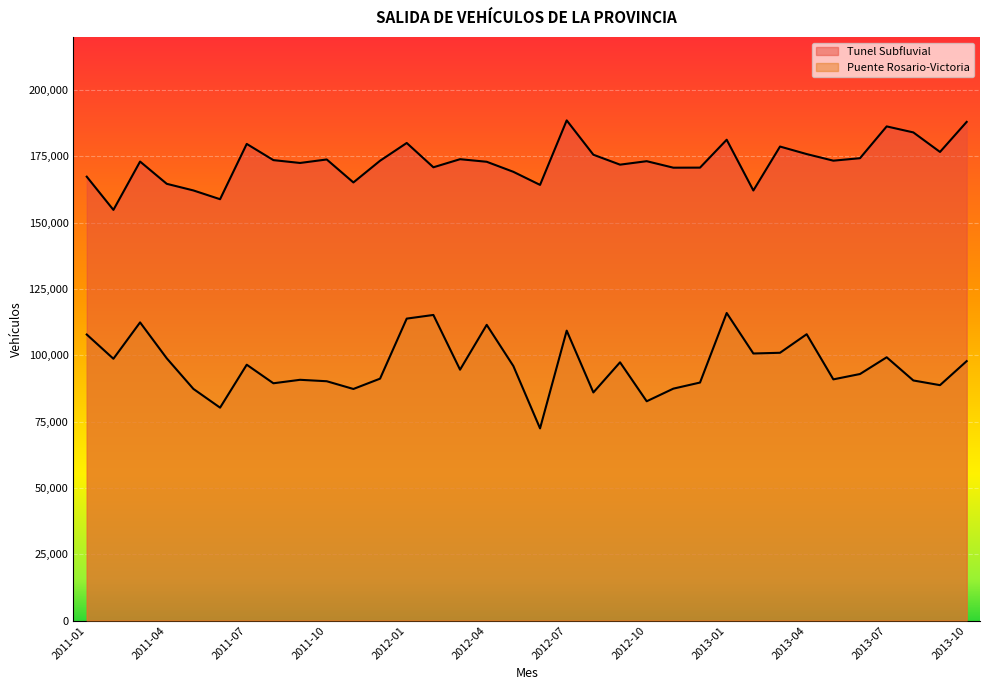

Is the value of Tunel Subfluvial at 2011-04 greater than the value of Puente Rosario-Victoria at 2011-02?

Yes